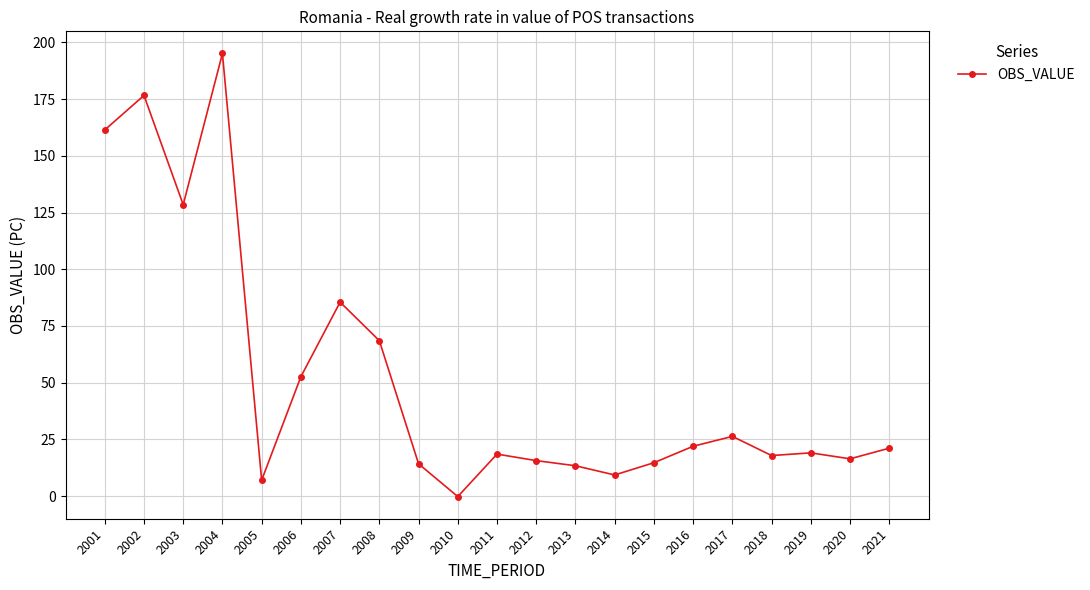

Where is the data nearest to the value 97?

2007